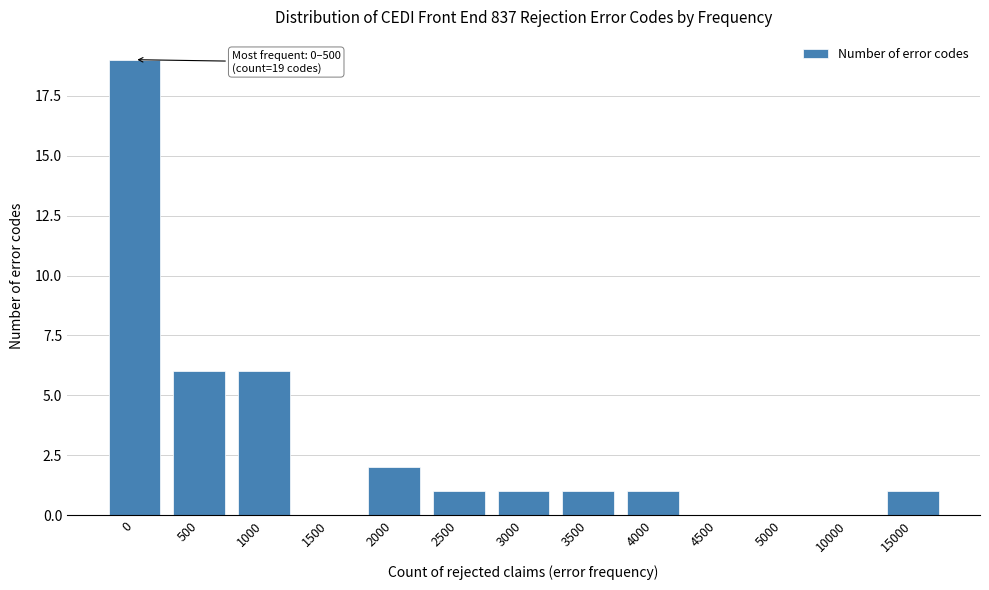

Reading left to right, list all the values displayed in this chart.

0=19	500=6	1000=6	1500=0	2000=2	2500=1	3000=1	3500=1	4000=1	4500=0	5000=0	10000=0	15000=1